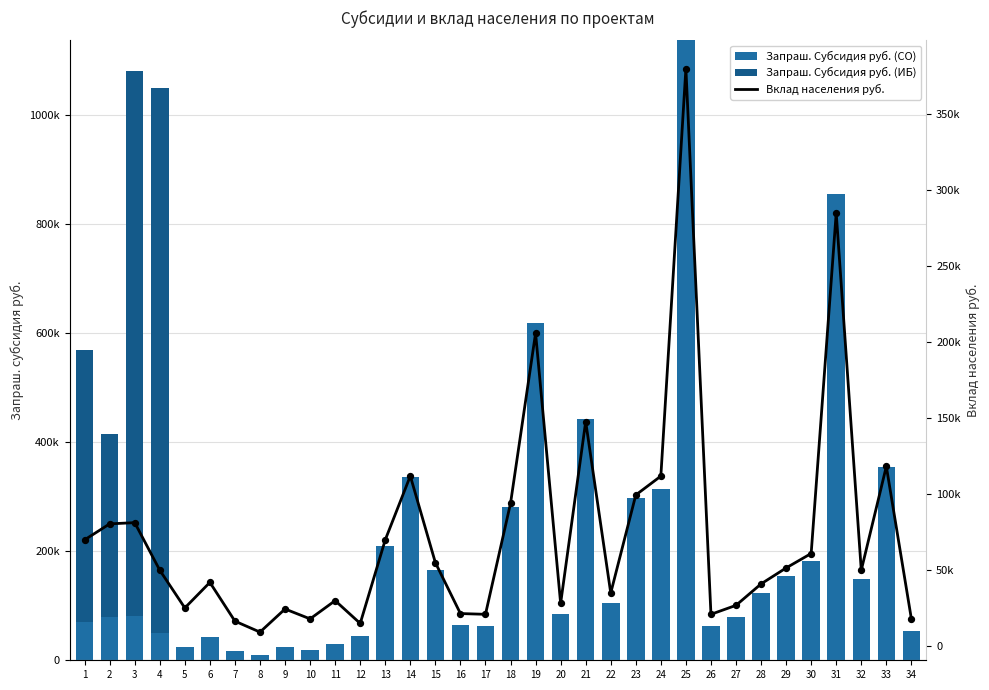

Is the value of Вклад населения руб. at 31 greater than the value of Запраш. Субсидия руб. (СО) at 32?

Yes